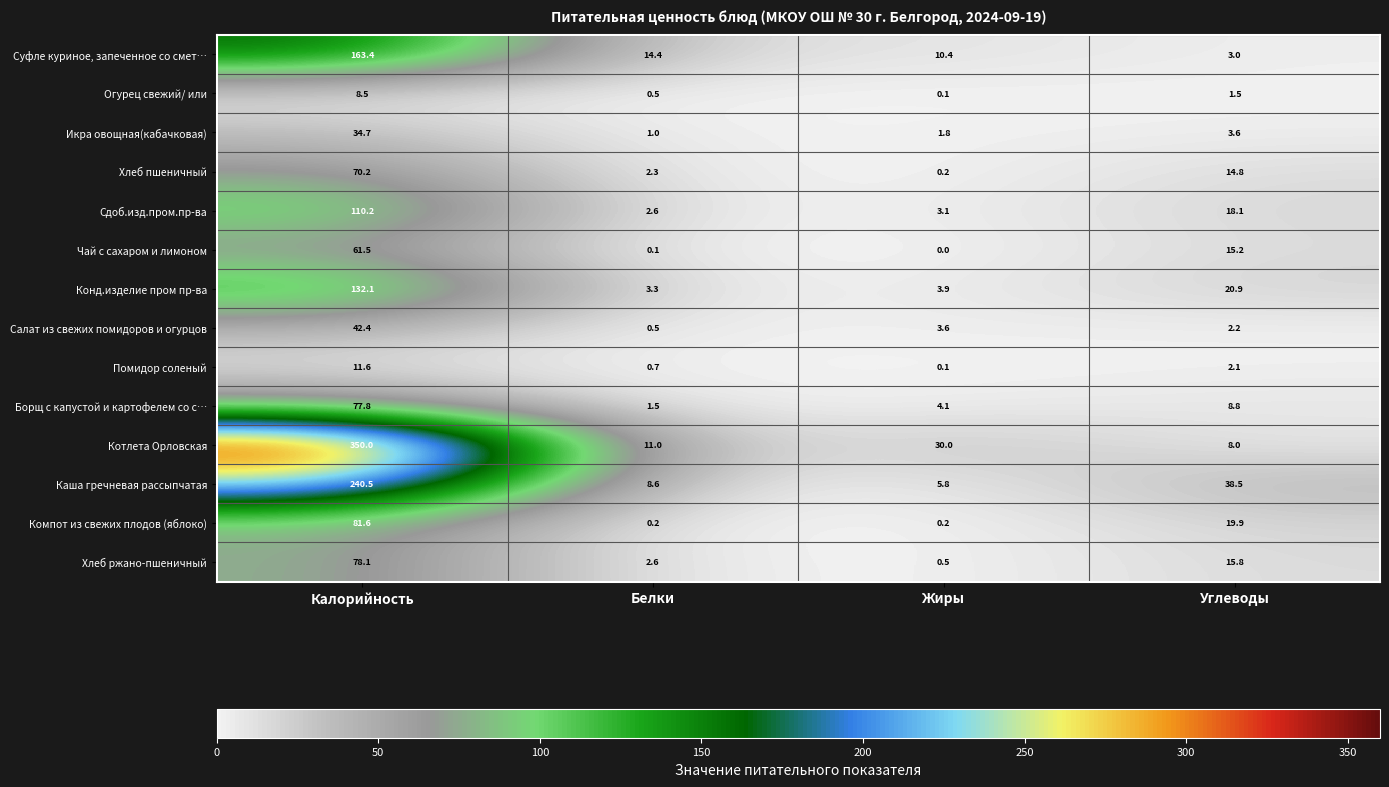

At which label does Салат из свежих помидоров и огурцов first exceed 3?

Калорийность